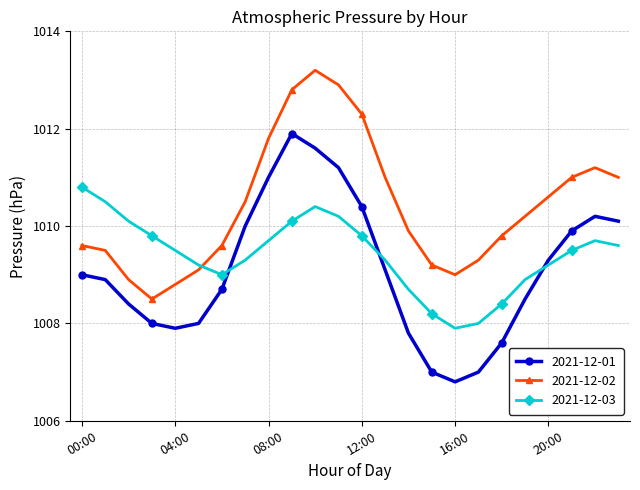

Rank the series by their maximum value, from highest to lowest.

2021-12-02, 2021-12-01, 2021-12-03